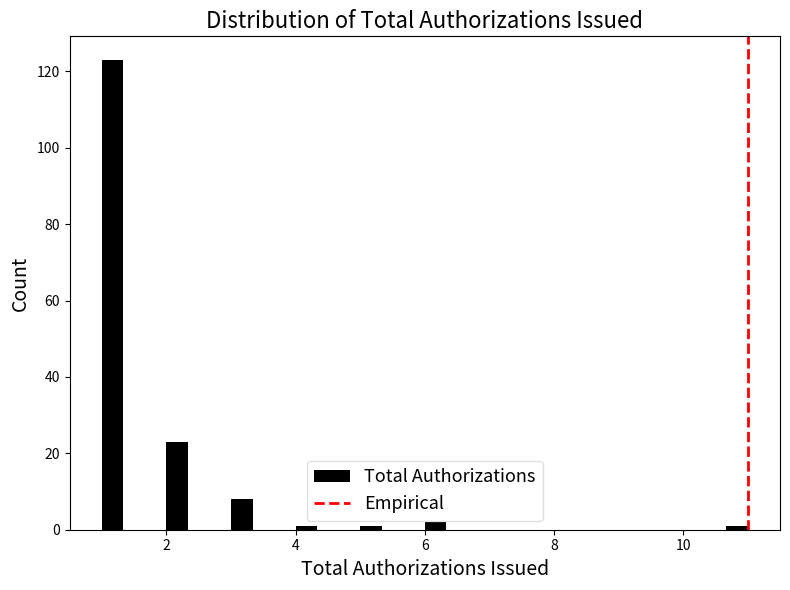

Read against the x-axis, roughly where is the centre of the tallest bar?

1.2